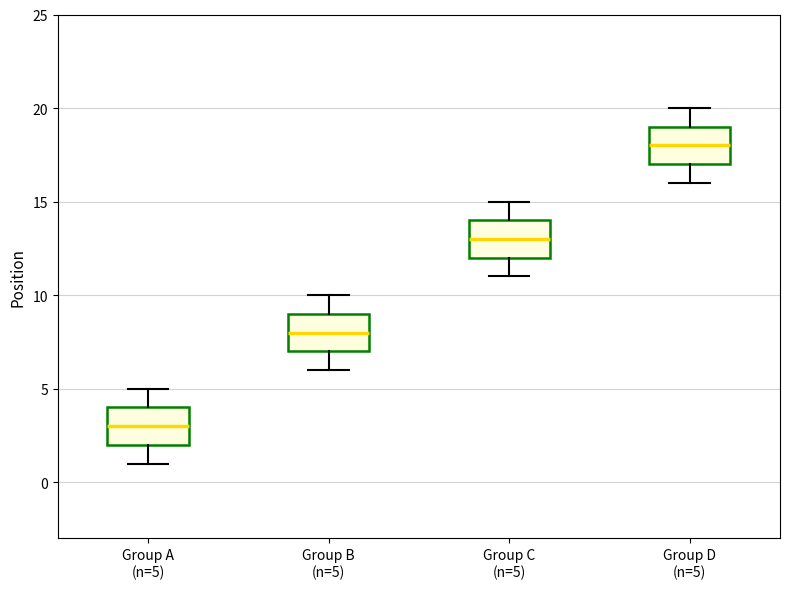

Reading left to right, transcribe this box plot: for each box, give where its median line is, the range the box spans, and where its two whiskers end, as read against the y-axis. The values are not printed on the chart, so give them approximately, as read against the axis.

Group A (n=5): median 3, box 2 to 4, whiskers 1 to 5
Group B (n=5): median 8, box 7 to 9, whiskers 6 to 10
Group C (n=5): median 13, box 12 to 14, whiskers 11 to 15
Group D (n=5): median 18, box 17 to 19, whiskers 16 to 20